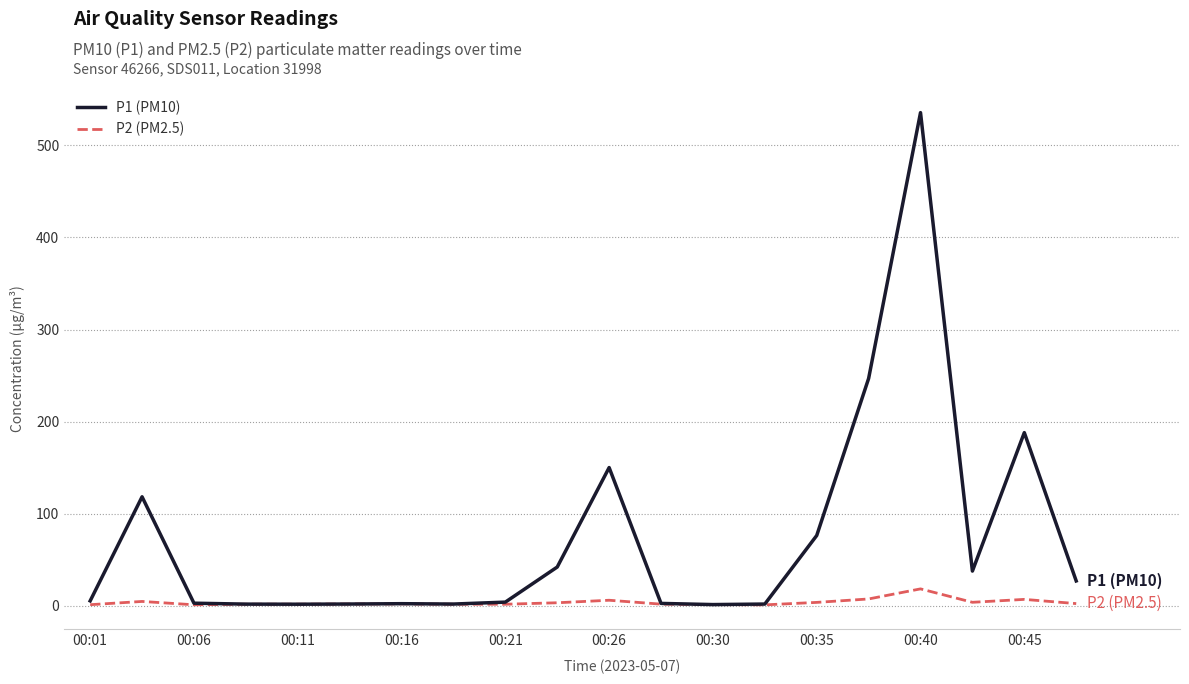

At how many categories does at least one series exceed 9?

9